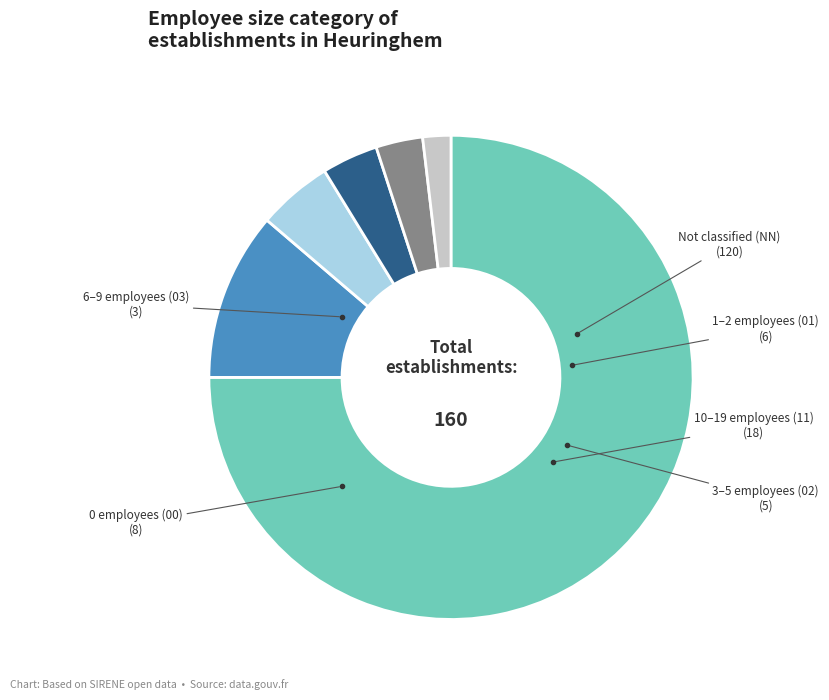

Is there a majority slice in this chart?

Yes